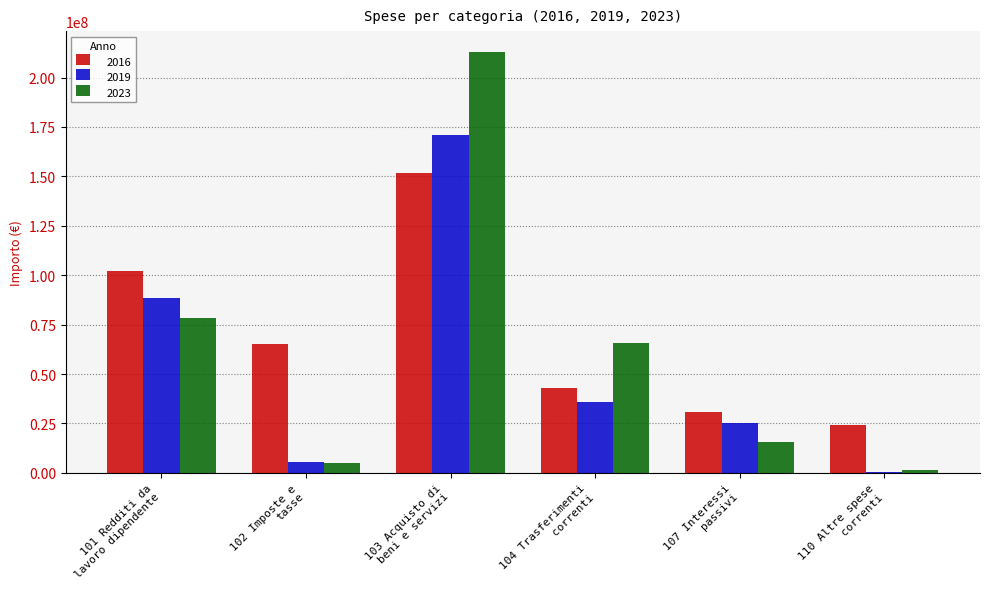

The value of 2019 at 102 Imposte e
tasse is 5333407.2. True or false?

True